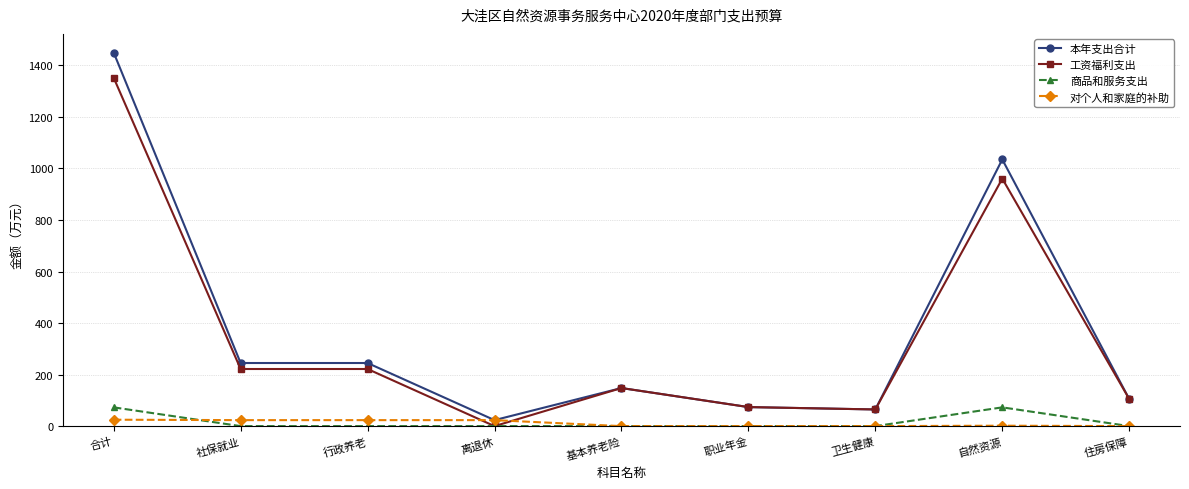

What is the difference between the maximum and minimum values in the 对个人和家庭的补助 series?

24.9